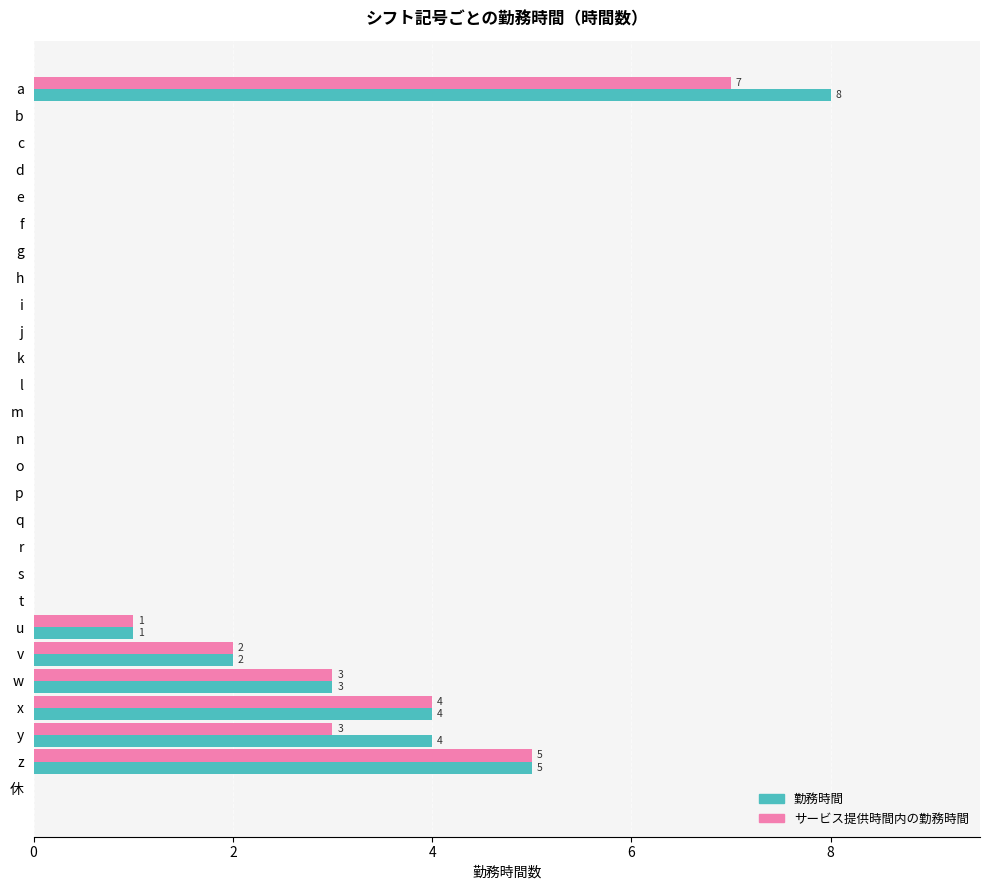

What is the sum of all 勤務時間 values?

27